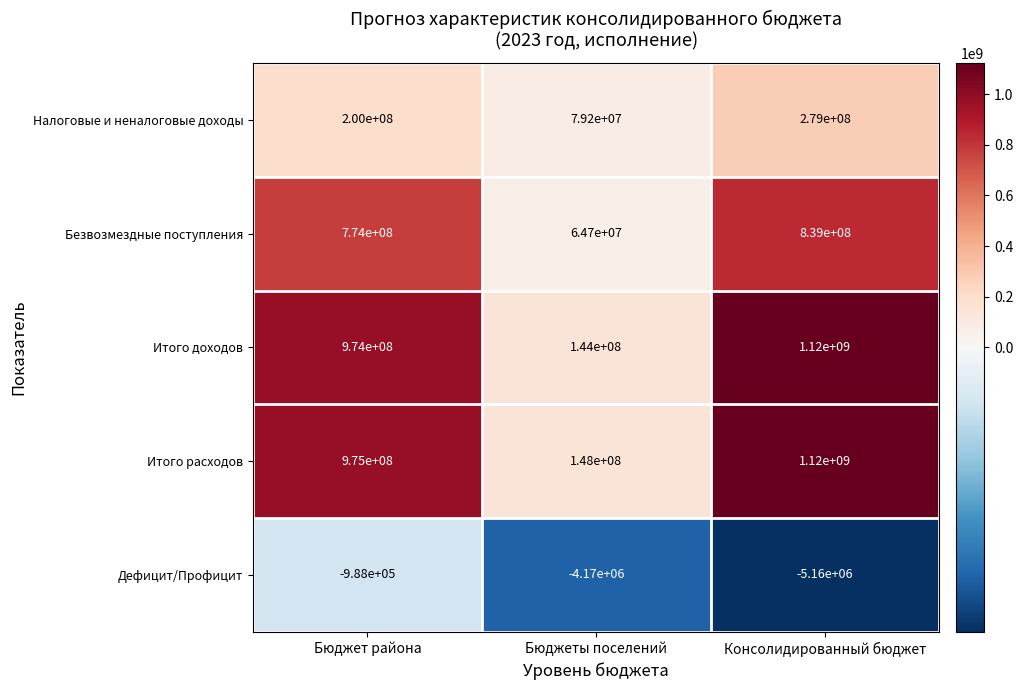

At which label is Безвозмездные поступления closest to 451850000?

Бюджет района